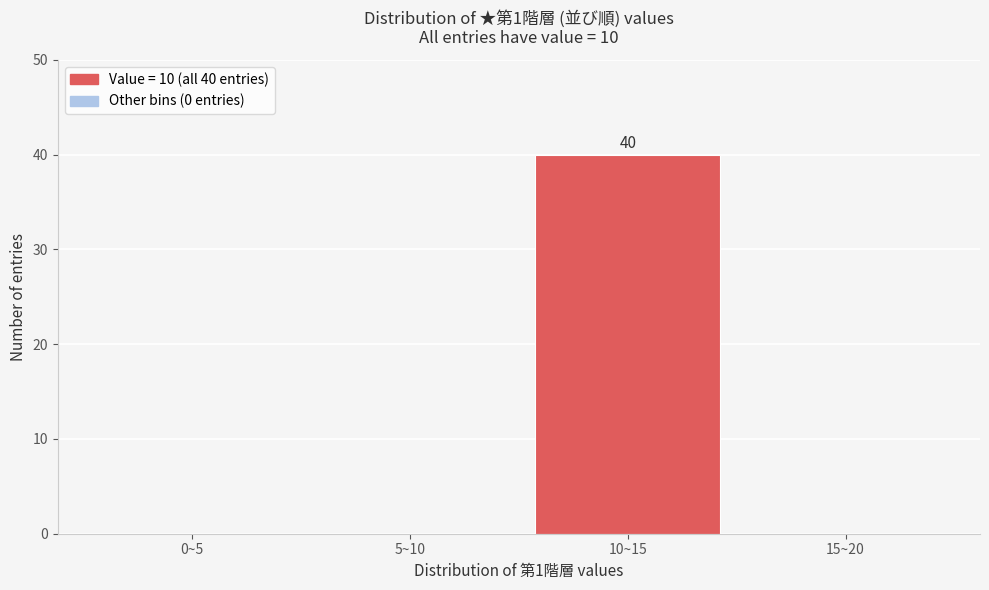

Reading left to right, extract all data points from this chart.

0~5=0	5~10=0	10~15=40	15~20=0